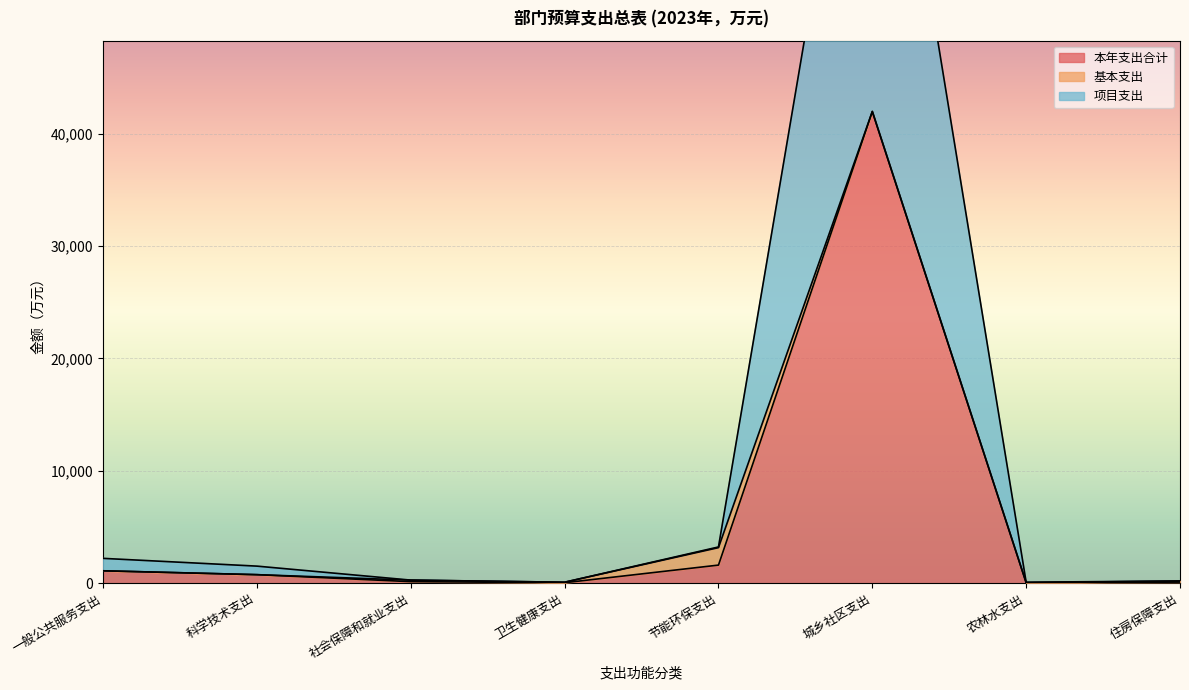

Is the value of 项目支出 at 卫生健康支出 greater than the value of 本年支出合计 at 卫生健康支出?

Yes